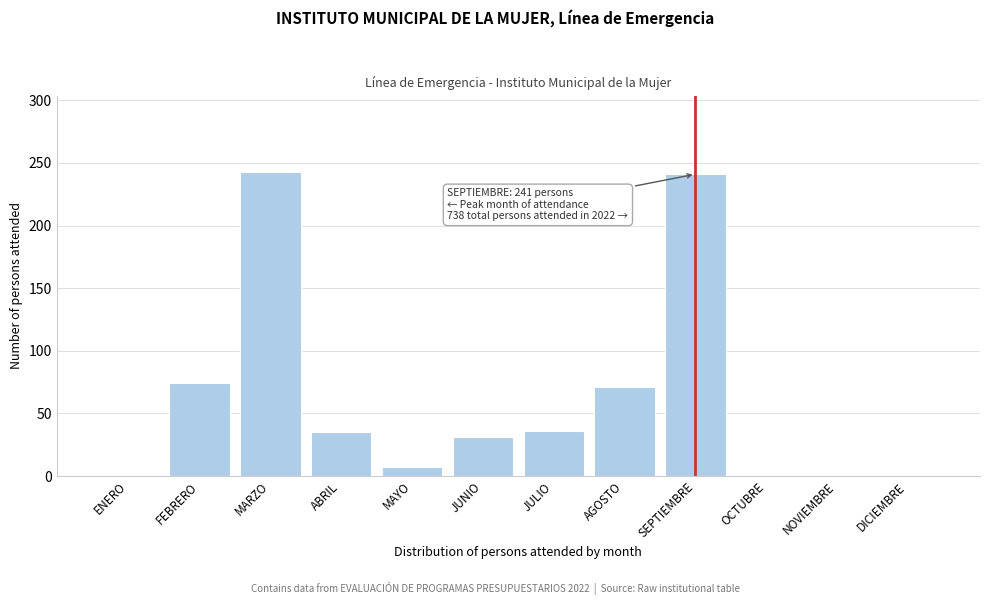

What is the sum of the values at FEBRERO and ABRIL?

109